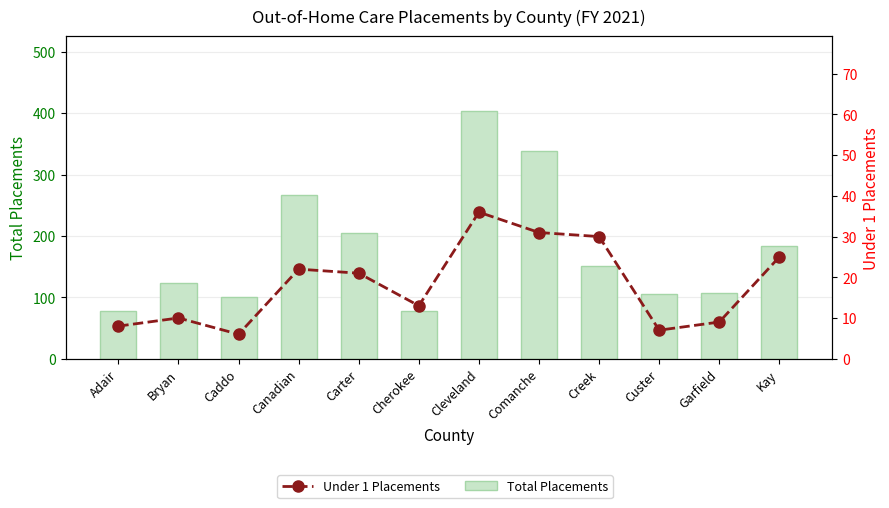

What is the sum of all Under 1 Placements values?

218